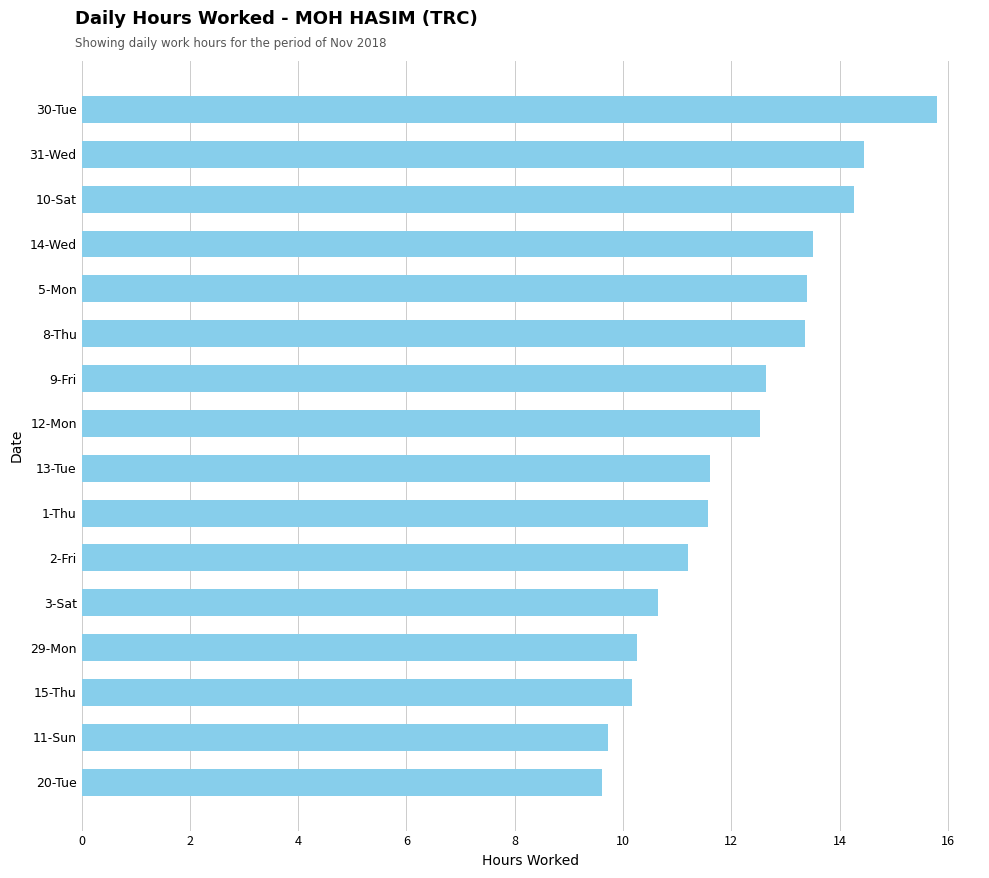

What is the value of the 8th bar from the top?

12.5